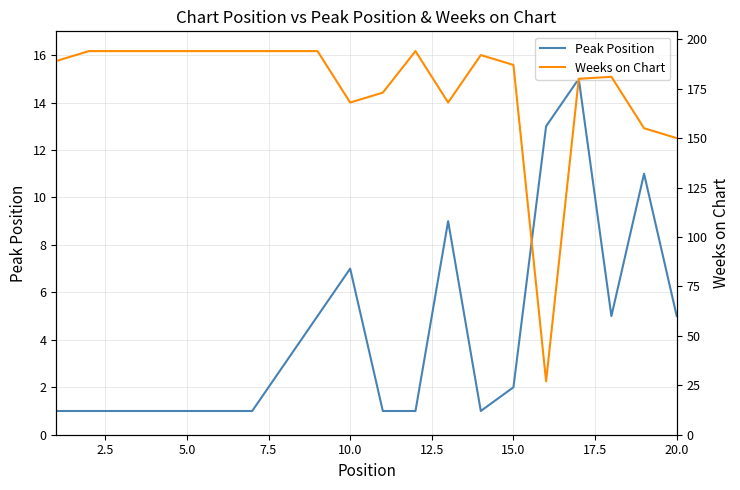

True or false: Weeks on Chart and Peak Position intersect in this chart.

False